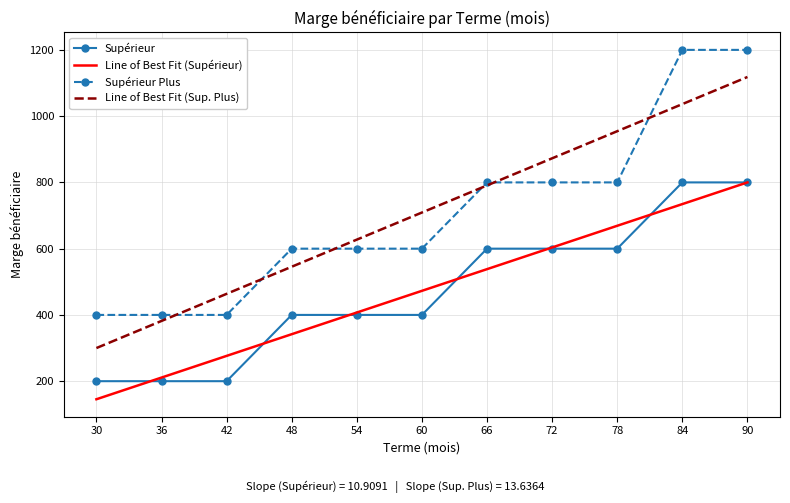

True or false: Line of Best Fit (Supérieur) and Line of Best Fit (Sup. Plus) intersect in this chart.

False